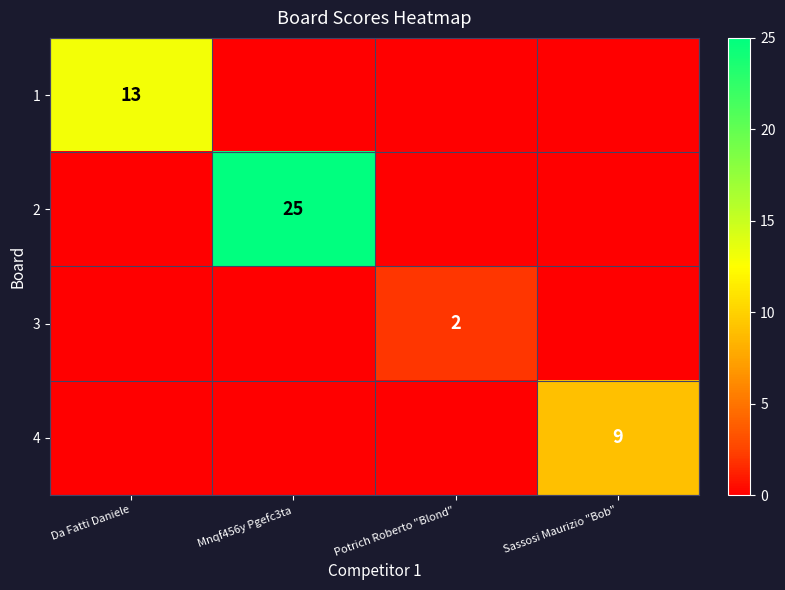

Is the value of 1 at Da Fatti Daniele greater than the value of 4 at Sassosi Maurizio "Bob"?

Yes